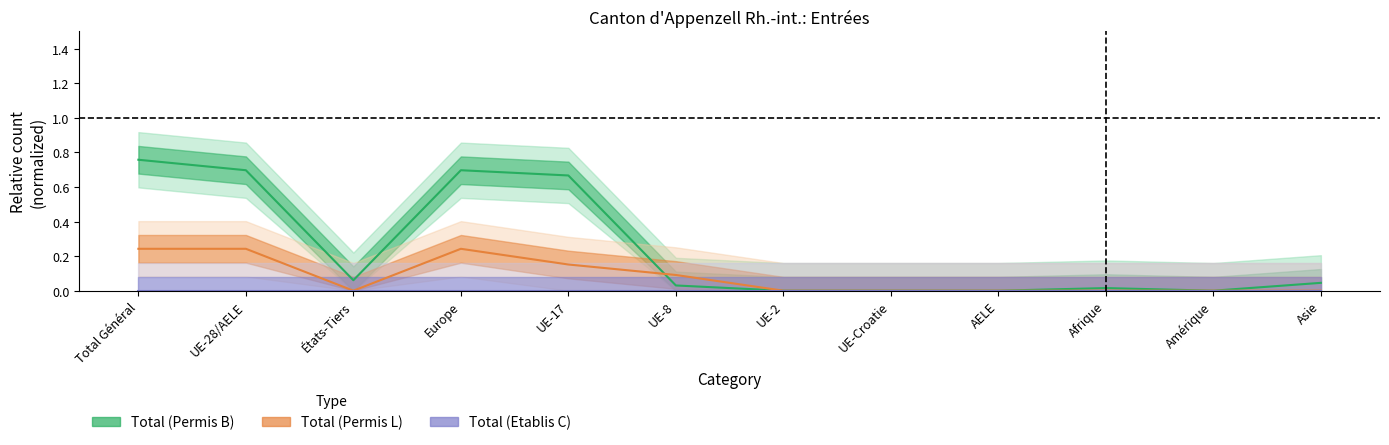

The Total (Permis B) series shows 0.7 at UE-28/AELE. True or false?

True